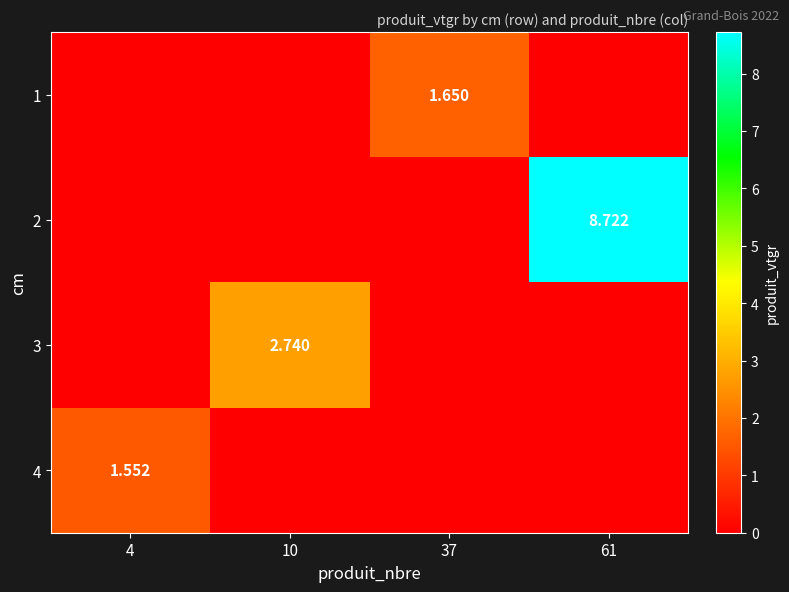

At which category is the sum across all series the highest?

61